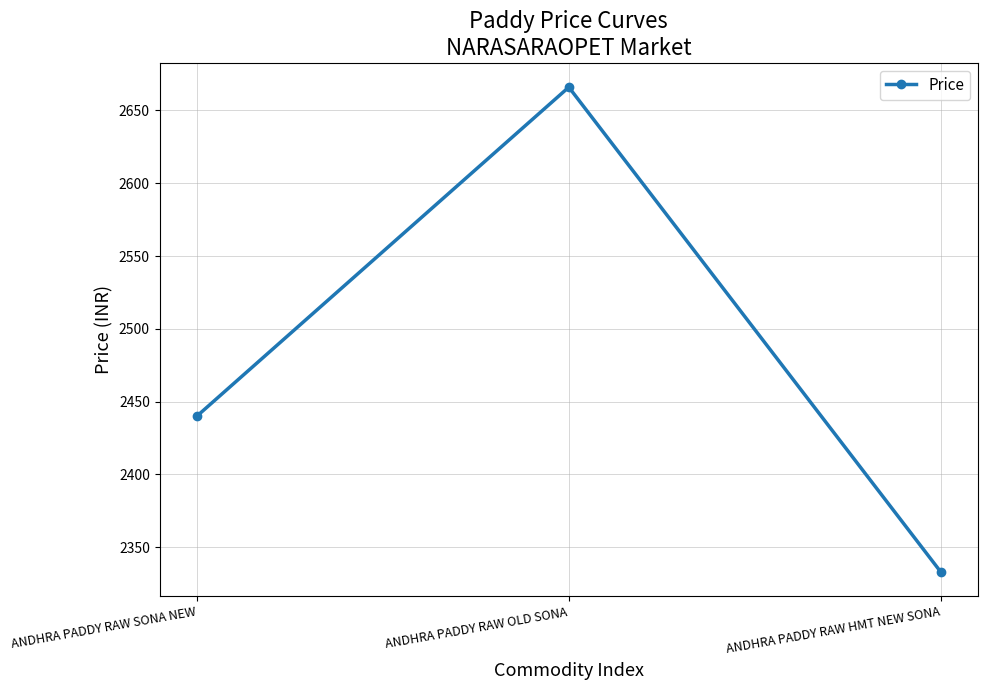

How many lines are shown in the chart?

1